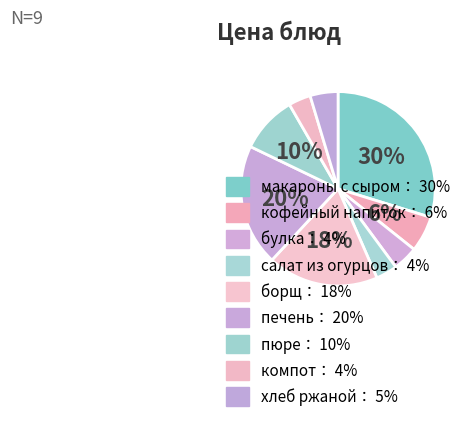

To the nearest percent, what is the difference between the largest and smallest slice percentages?

26%